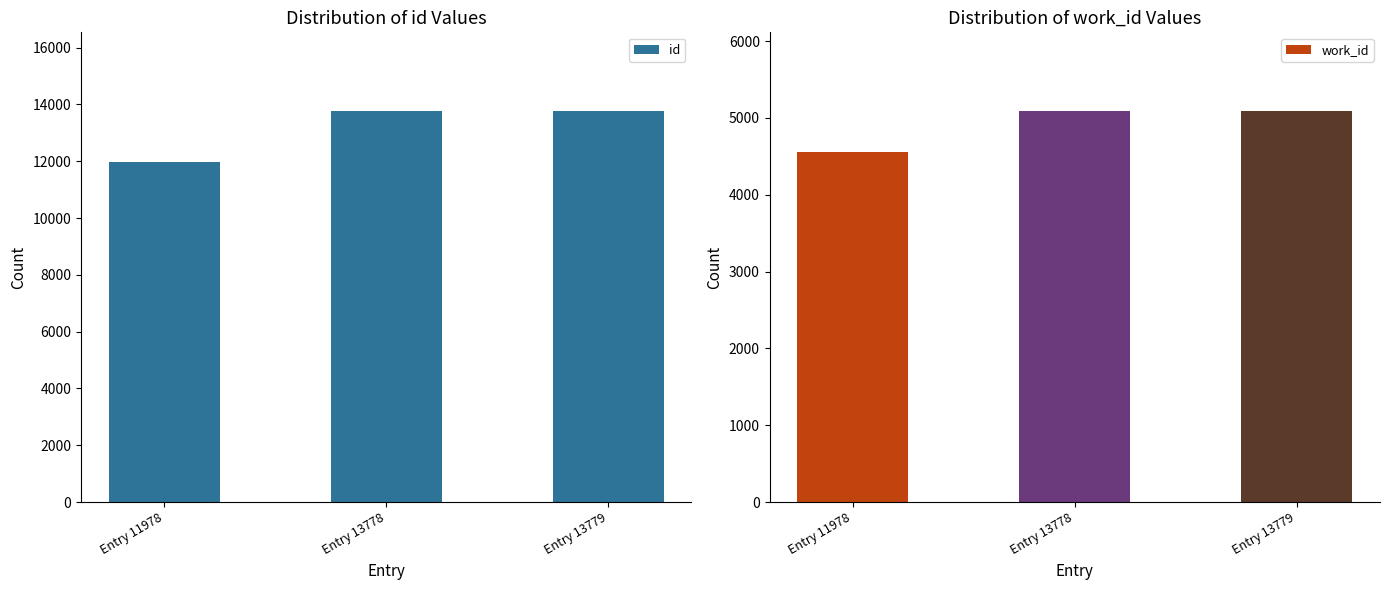

Reading right to left, list all the values displayed in this chart.

id: 13779	13778	11978
work_id: 5094	5094	4558